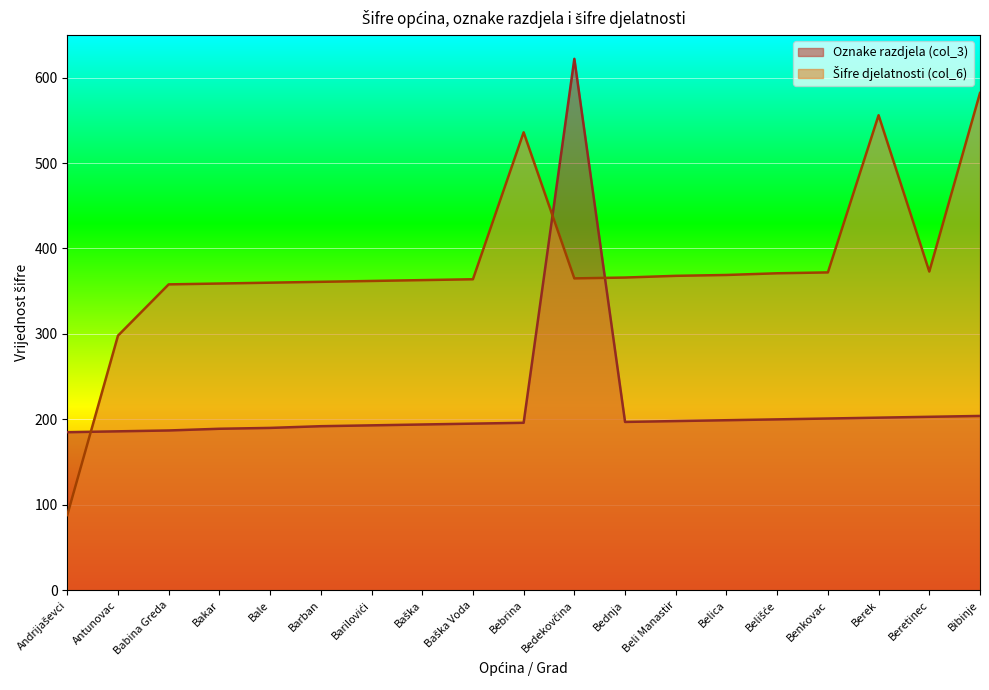

Which series changed the most between Baška and Bednja?

Oznake razdjela (col_3)